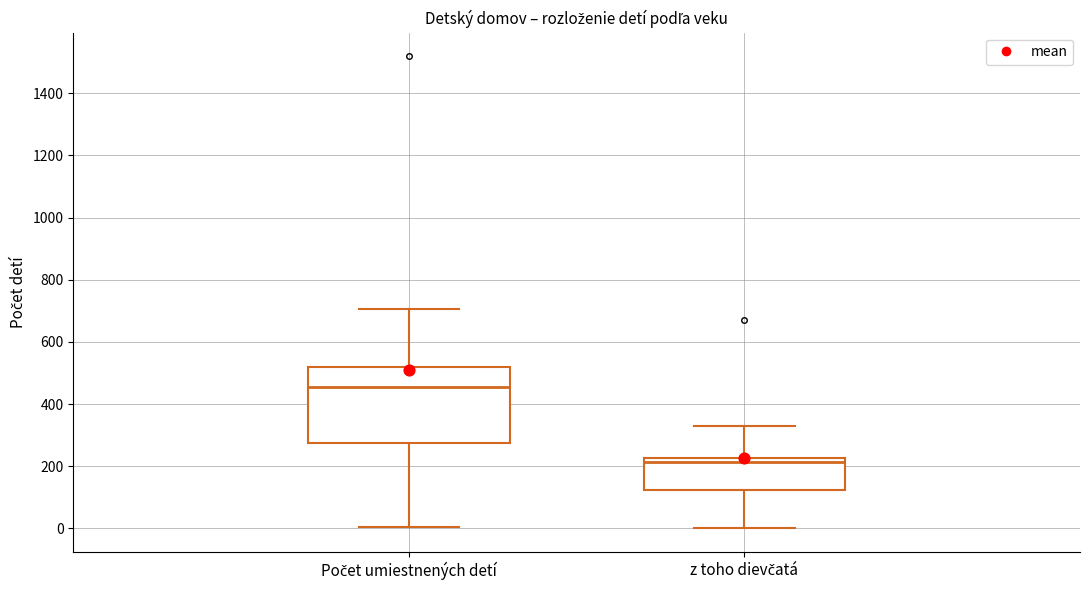

Reading left to right, read every box against the y-axis: the position of its median line, the range the box covers, and the ends of its whiskers. The values are not printed on the chart, so give them approximately, as read against the axis.

Počet umiestnených detí: median 460, box 280 to 520, whiskers 0 to 700
z toho dievčatá: median 220 (just below the box's upper edge), box 120 to 220, whiskers 0 to 320